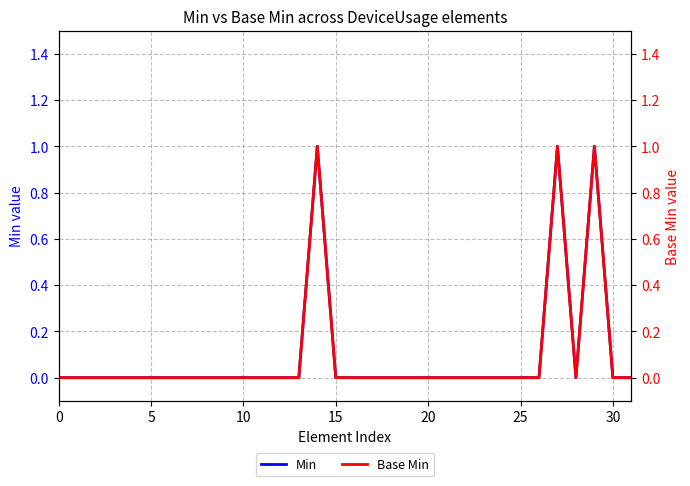

Reading left to right, extract all data points from this chart.

Min: 0	0	0	0	0	0	0	0	0	0	0	0	0	0	1	0	0	0	0	0	0	0	0	0	0	0	0	1	0	1	0	0
Base Min: 0	0	0	0	0	0	0	0	0	0	0	0	0	0	1	0	0	0	0	0	0	0	0	0	0	0	0	1	0	1	0	0